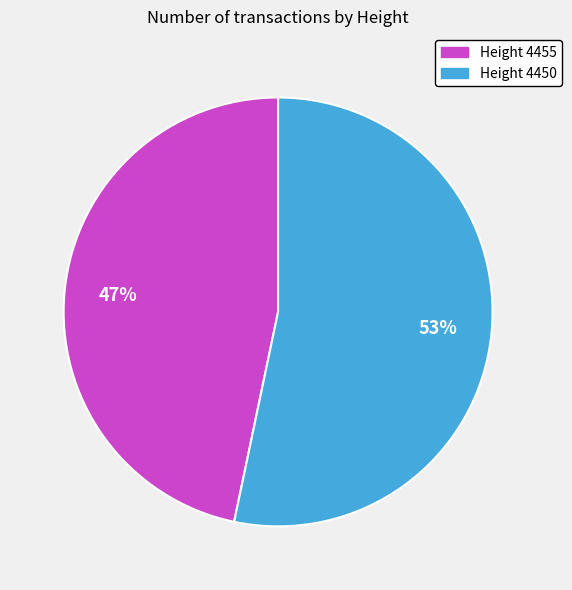

How many segments does this pie chart have?

2